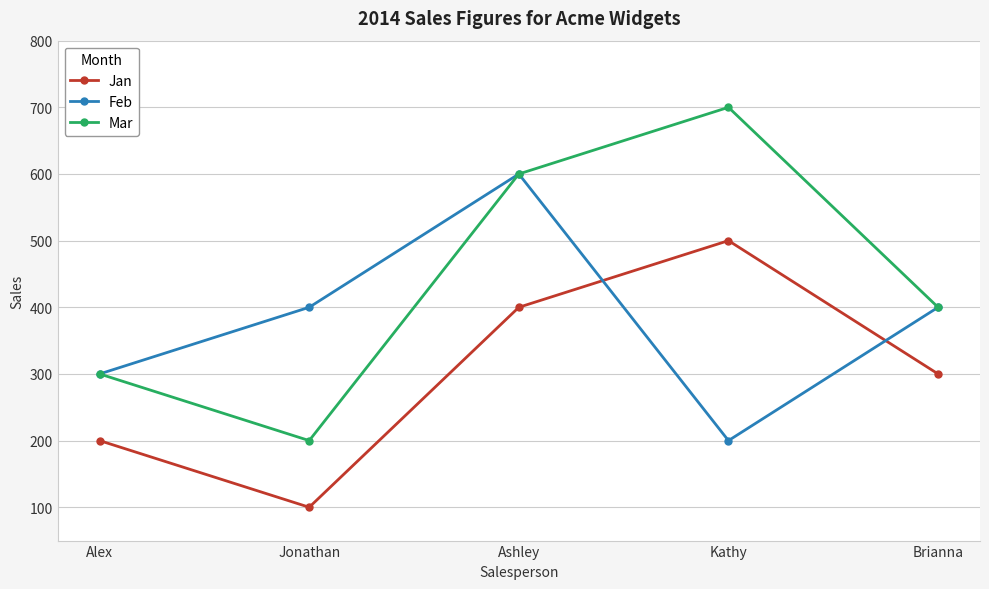

Between which two adjacent categories do Jan and Feb first intersect?

Ashley and Kathy